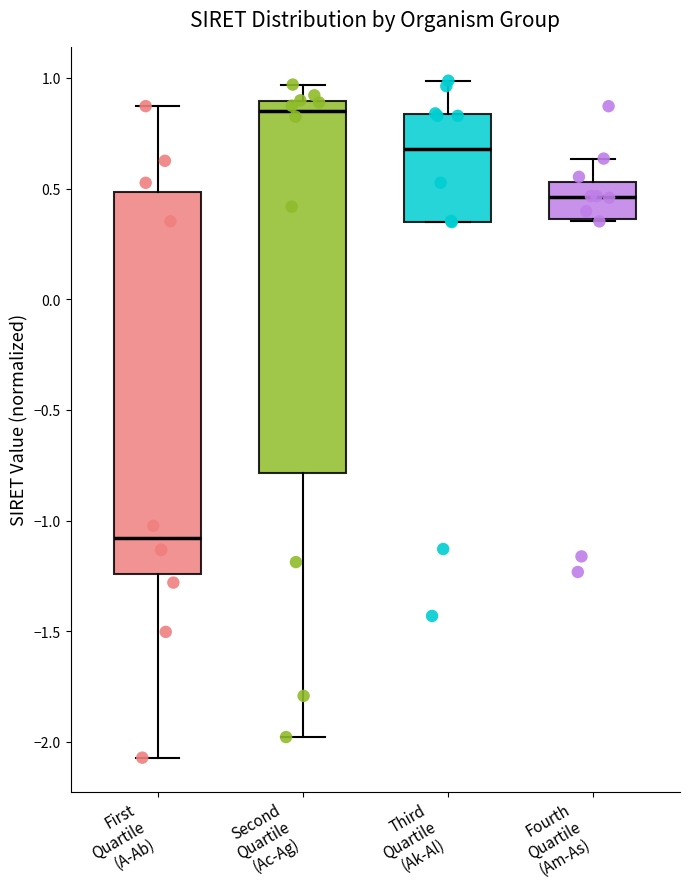

Reading left to right, transcribe this box plot: for each box, give where its median line is, the range the box spans, and where its two whiskers end, as read against the y-axis. The values are not printed on the chart, so give them approximately, as read against the axis.

First Quartile (A-Ab): median -1.10, box -1.25 to 0.50, whiskers -2.05 to 0.85
Second Quartile (Ac-Ag): median 0.85, box -0.80 to 0.90, whiskers -2.00 to 0.95
Third Quartile (Ak-Al): median 0.70, box 0.35 to 0.85, whiskers 0.35 to 1.00
Fourth Quartile (Am-As): median 0.45, box 0.35 to 0.55, whiskers 0.35 to 0.65